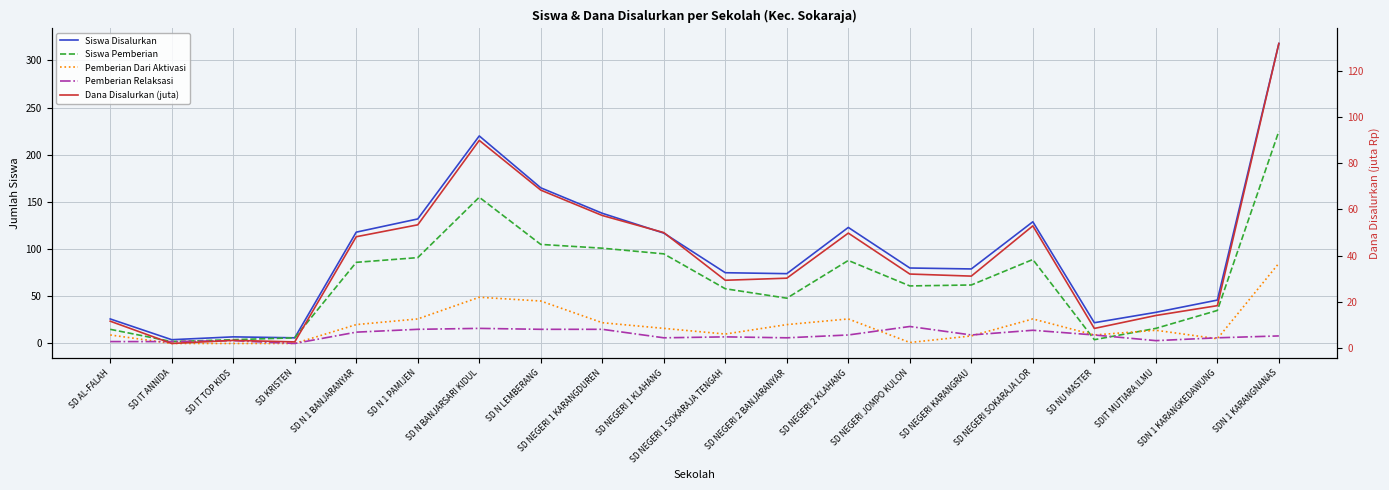

The value of Siswa Disalurkan at SDN 1 KARANGNANAS is 318.0. True or false?

True